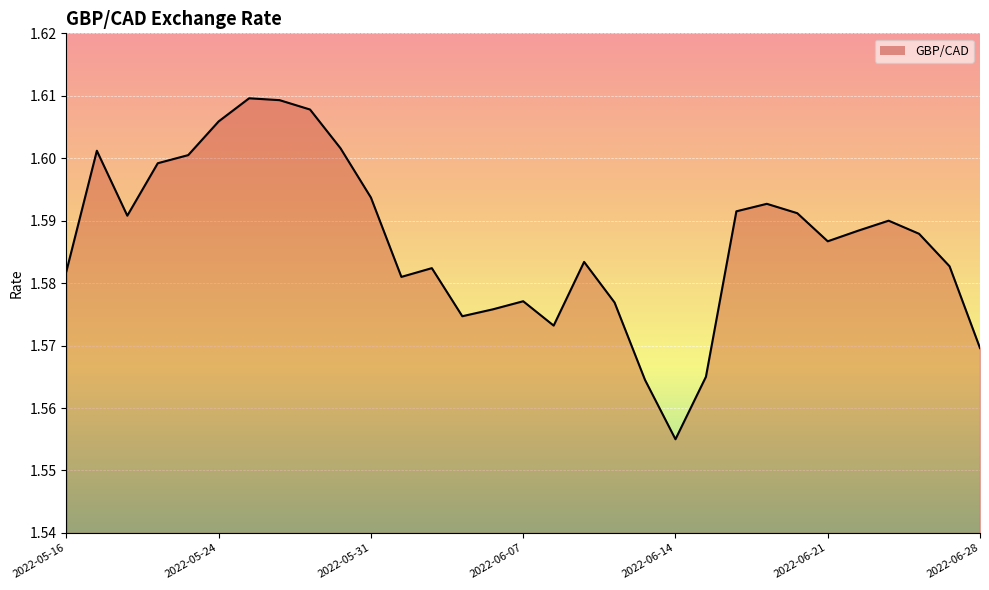

The value at 24 is 1.6. True or false?

True